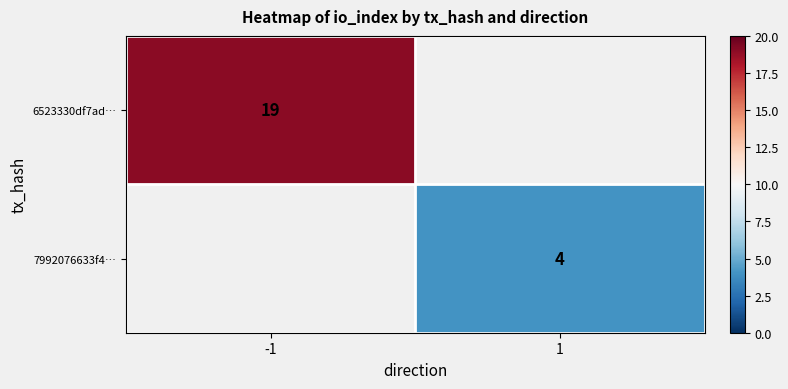

The 7992076633f4… series shows 2 at 1. True or false?

False